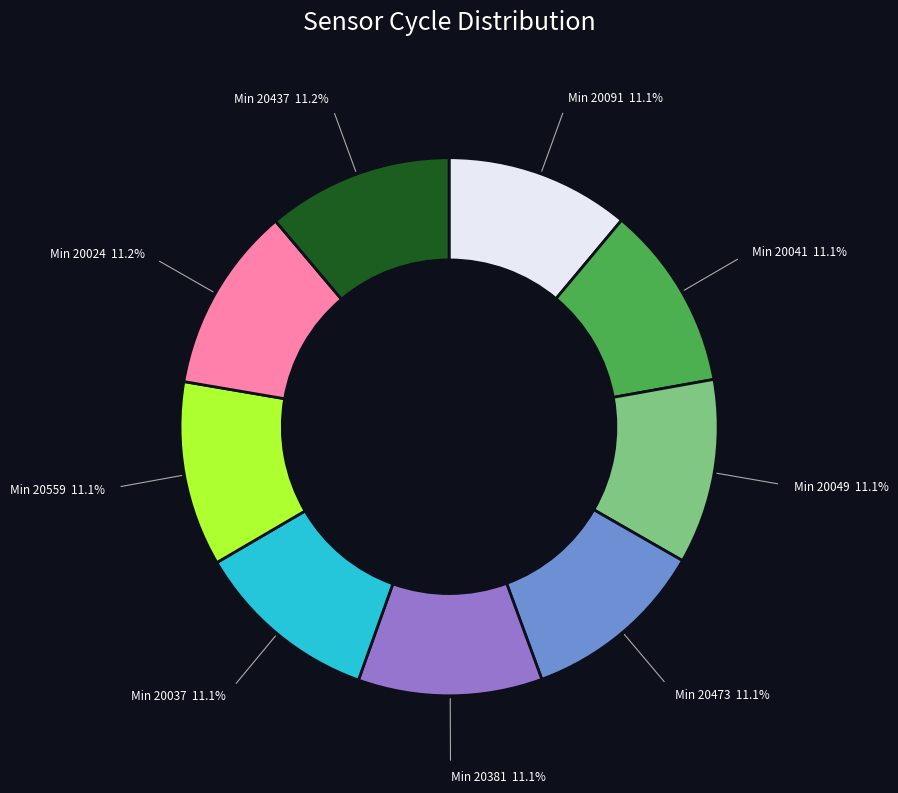

Does any single category account for the majority?

No